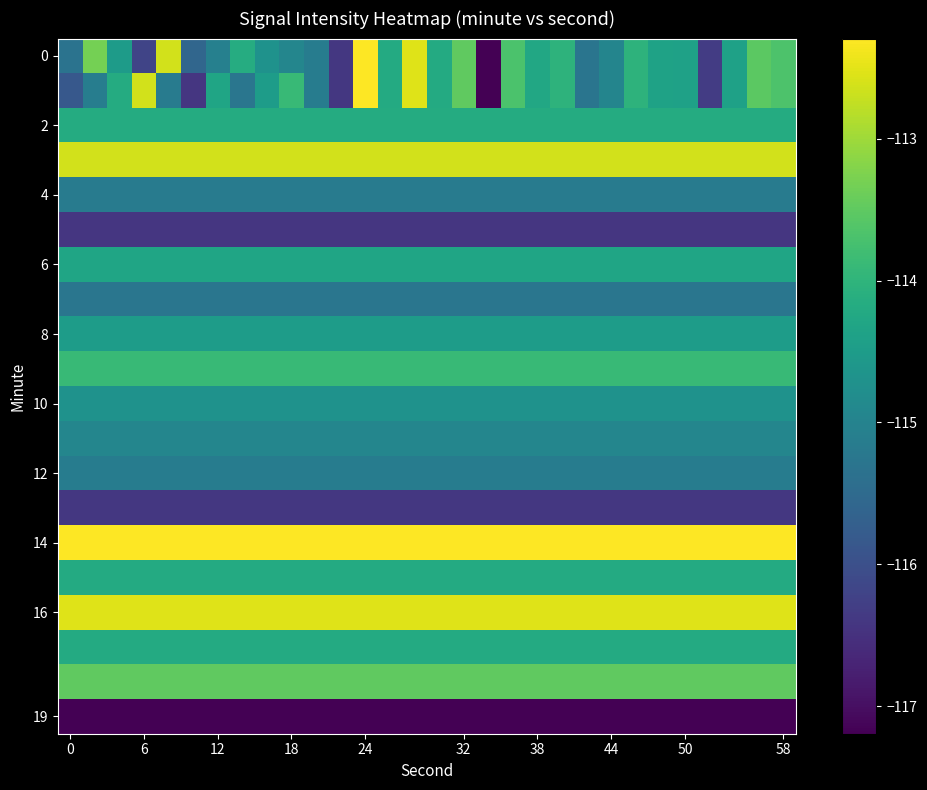

Which series has the largest total across all categories?

14